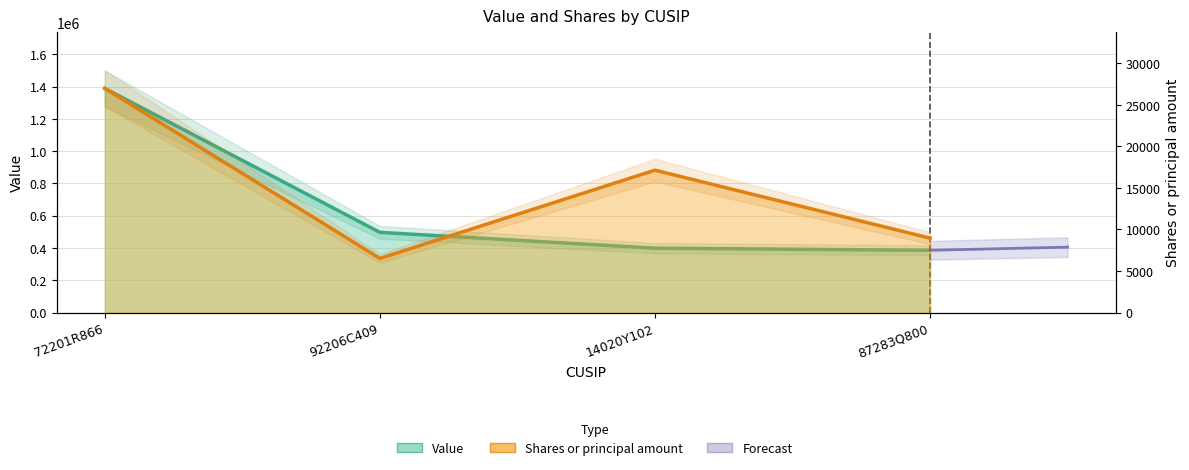

How many distinct data groups are displayed?

2